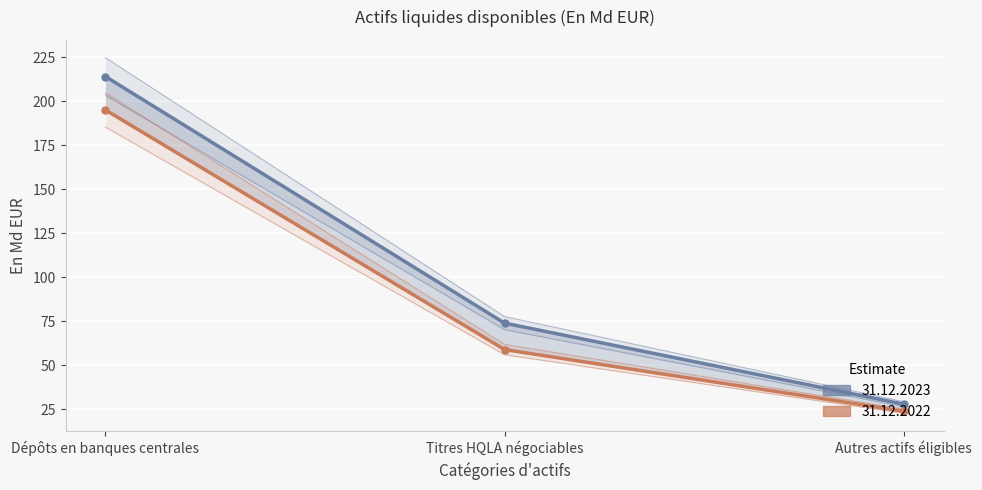

What are all the series names shown in the legend?

31.12.2023, 31.12.2022